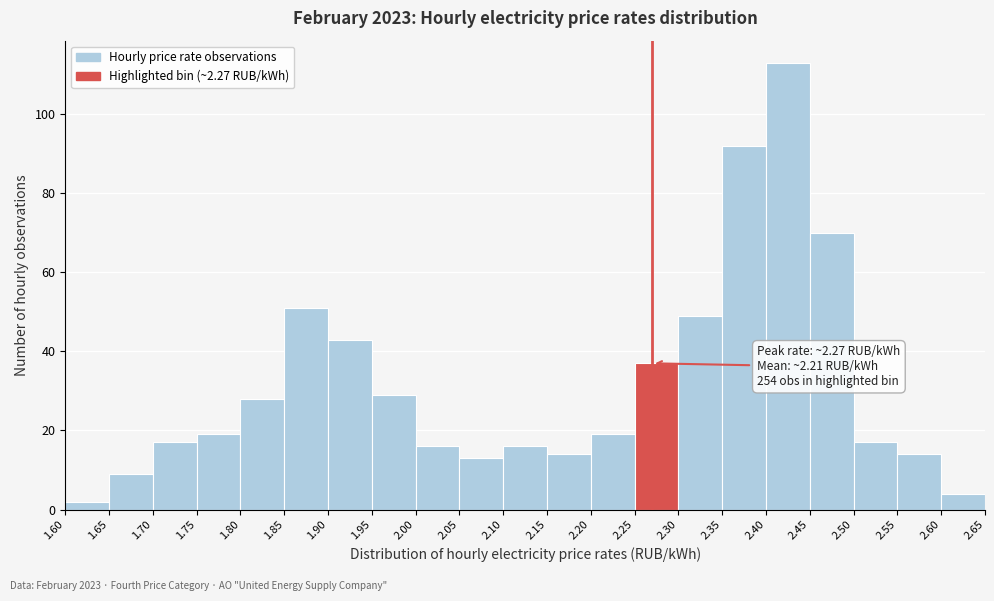

Over which range of the x-axis is the bar tallest?

2.40 to 2.45